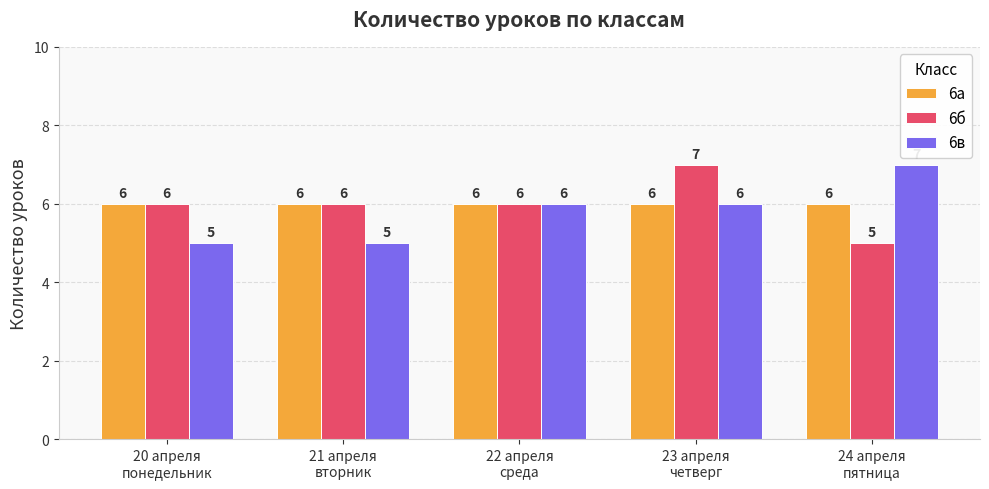

How many 6б values are between 6 and 7?

4